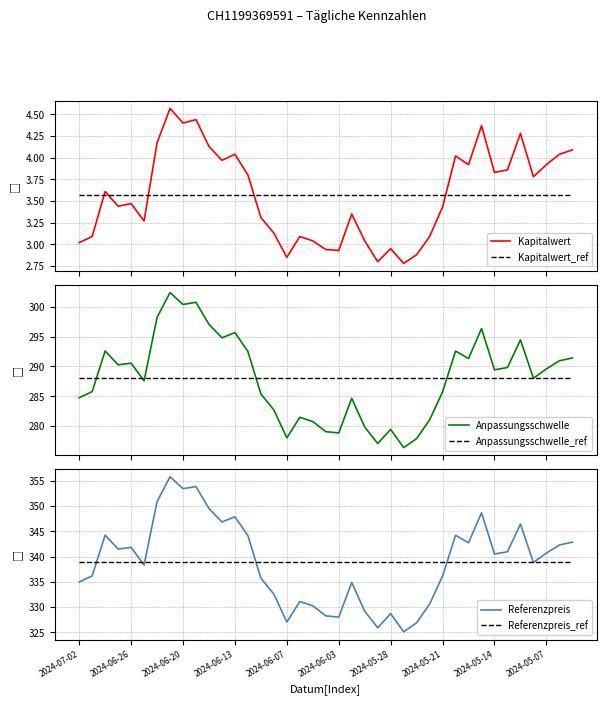

How many intersections are there between Kapitalwert_ref and Kapitalwert?

5